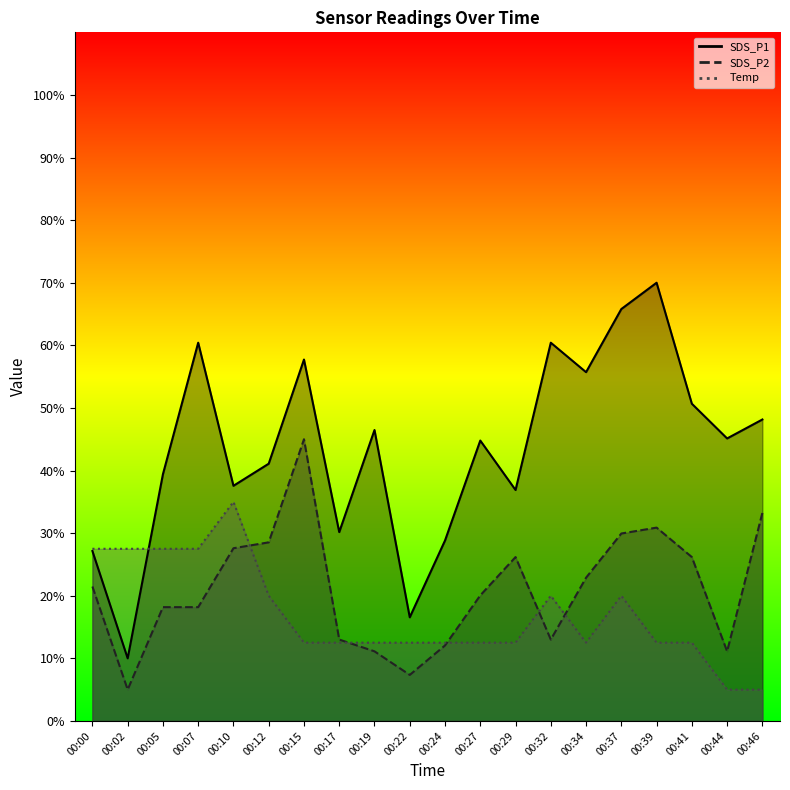

Rank the series by their average value, from highest to lowest.

SDS_P1 line, SDS_P2 line, Temp line